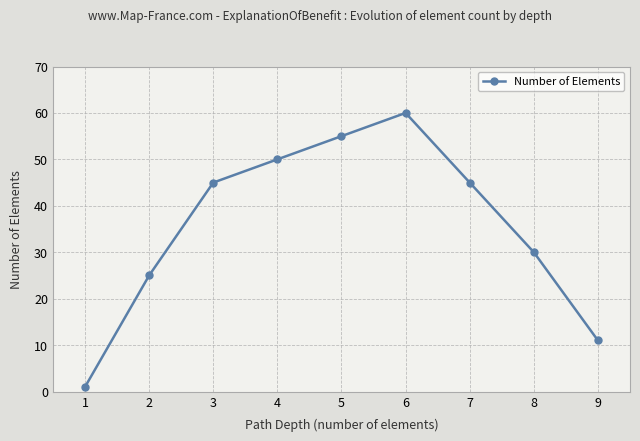

What is the value of the 8th point from the left?

30